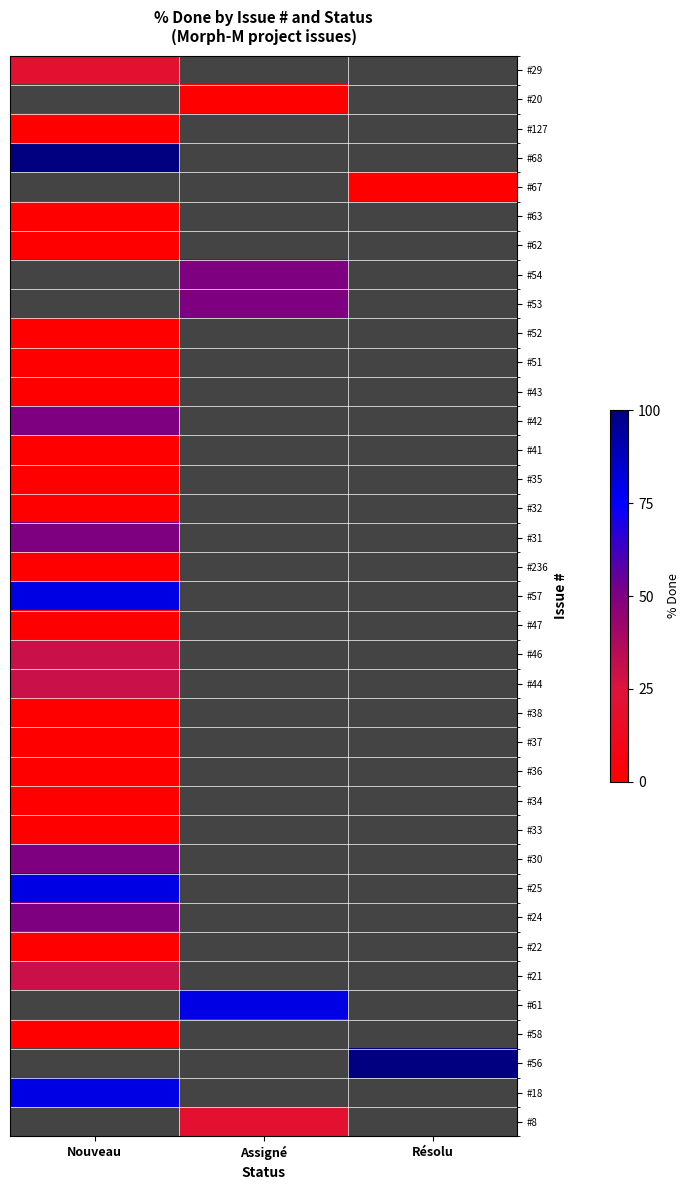

At how many categories does at least one series exceed 8?

3